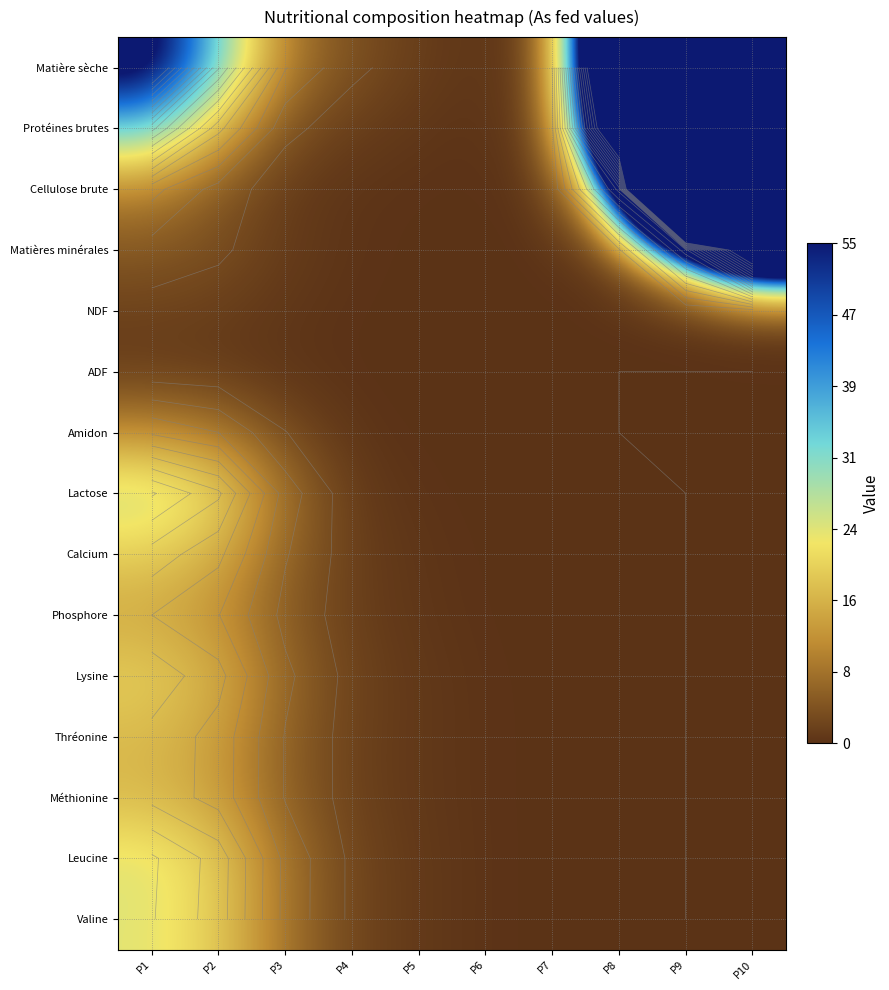

What is the greatest value displayed?

3000.1